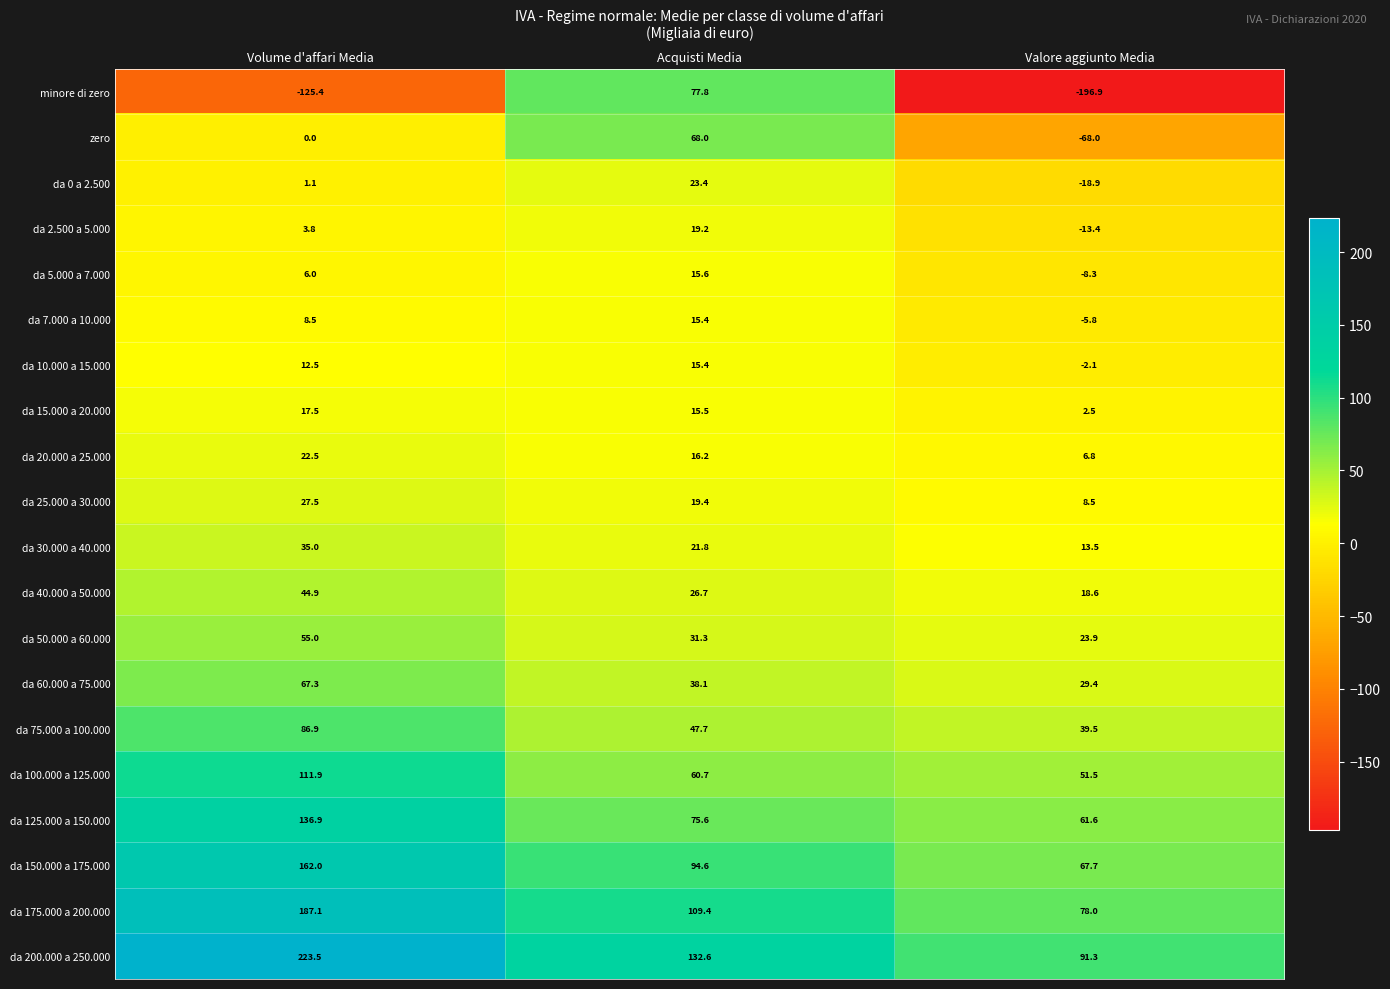

At which category is the sum across all series the highest?

Volume d'affari Media